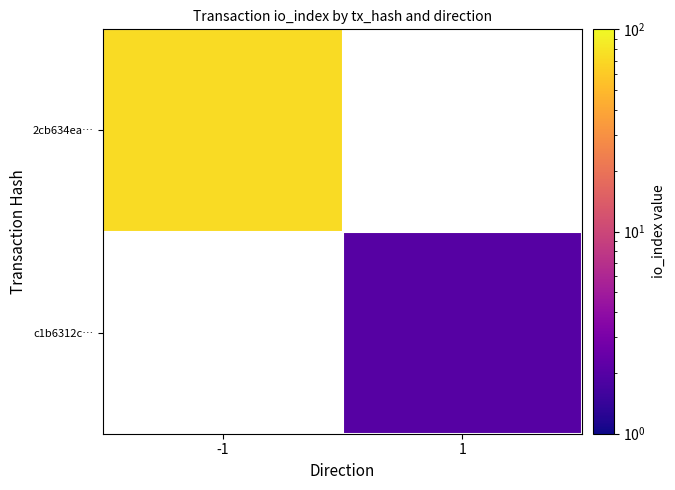

List the labels in order of 2cb634ea… value, smallest first.

-1, 1